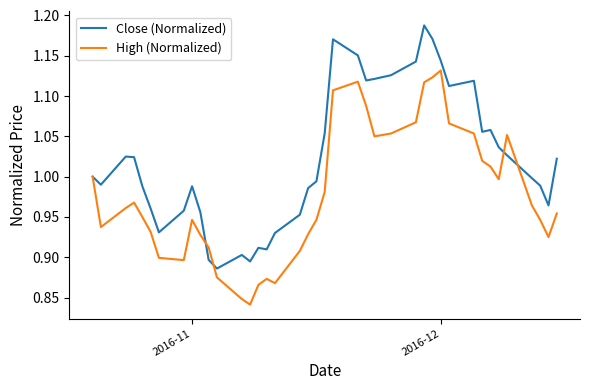

What is the difference between the maximum and second lowest values in the High (Normalized) series?

0.3